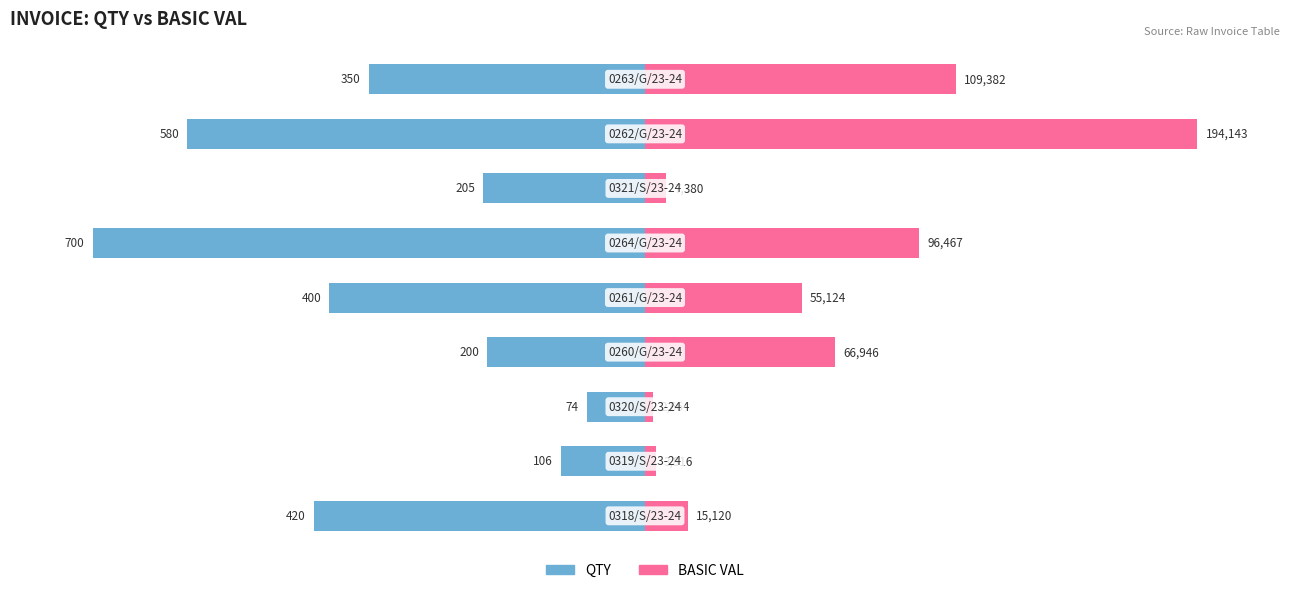

True or false: QTY has a value of -51.6 at 6.

False